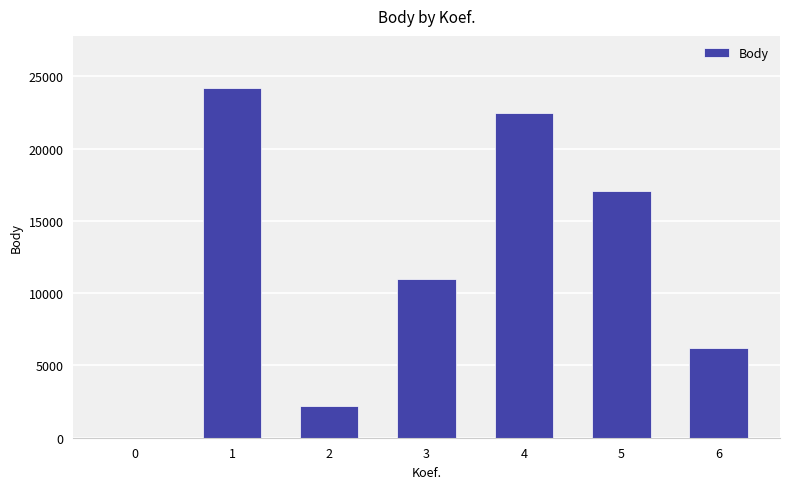

The chart shows a value of 2202 at 2. True or false?

True